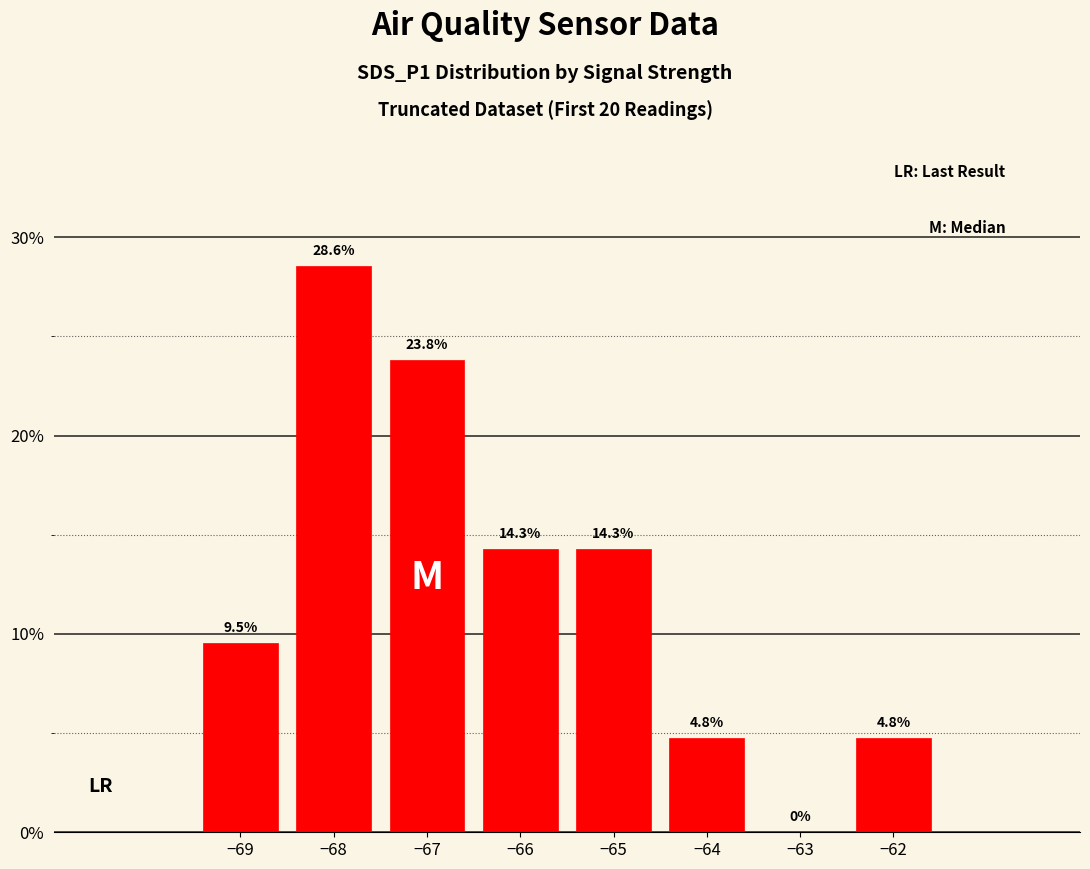

Reading left to right, list all the values displayed in this chart.

9.5	28.6	23.8	14.3	14.3	4.8	0.0	4.8